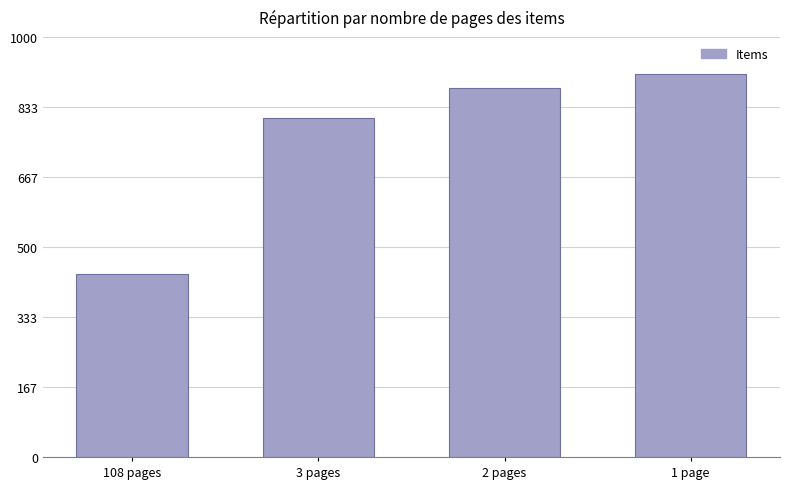

What is the label of the 1st bar from the right?

1 page